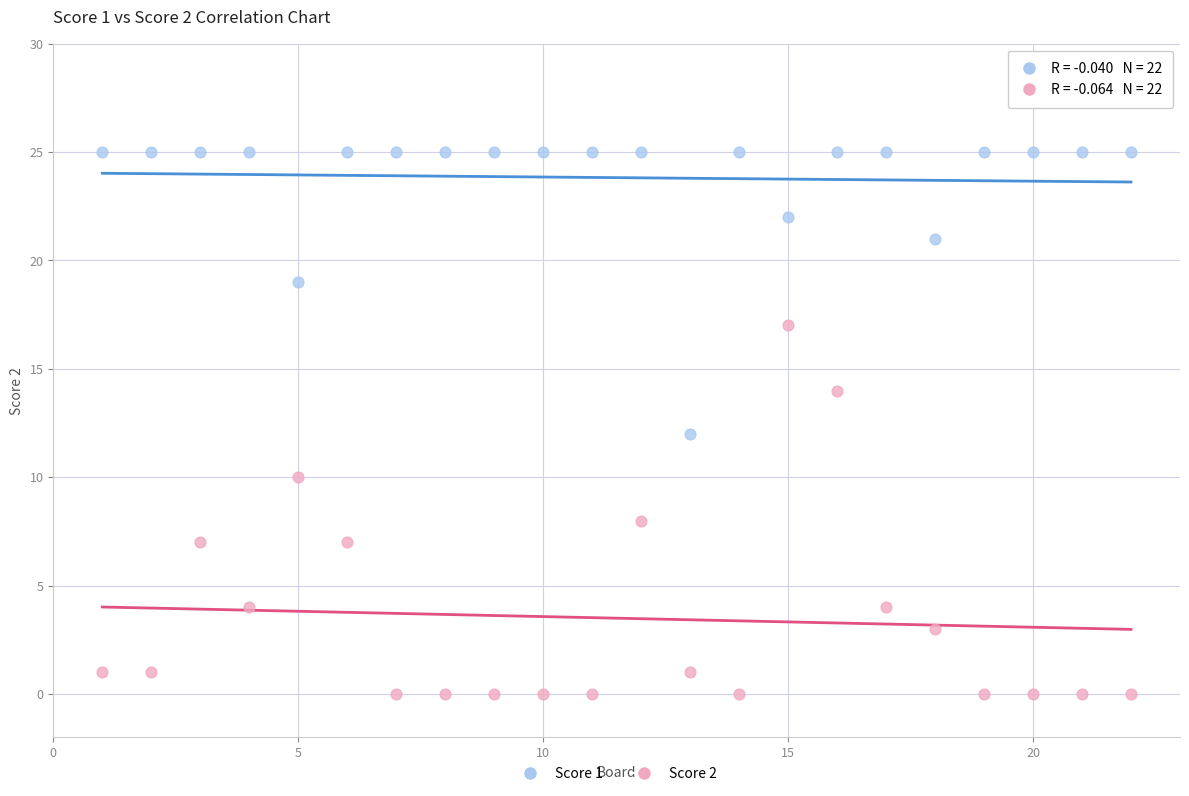

What is the X range (max minus min) for the scatter plot?

21